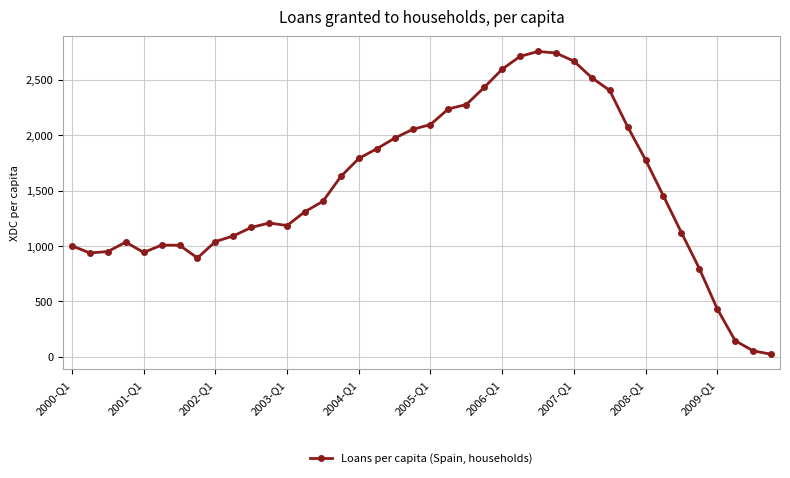

True or false: the data has more than 2 interior local peaks.

True